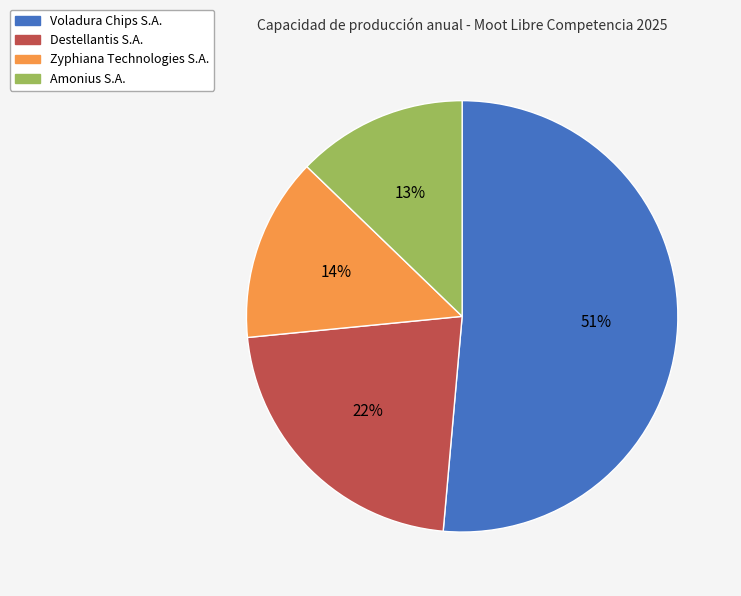

Between Zyphiana Technologies S.A. and Destellantis S.A., which is larger?

Destellantis S.A.